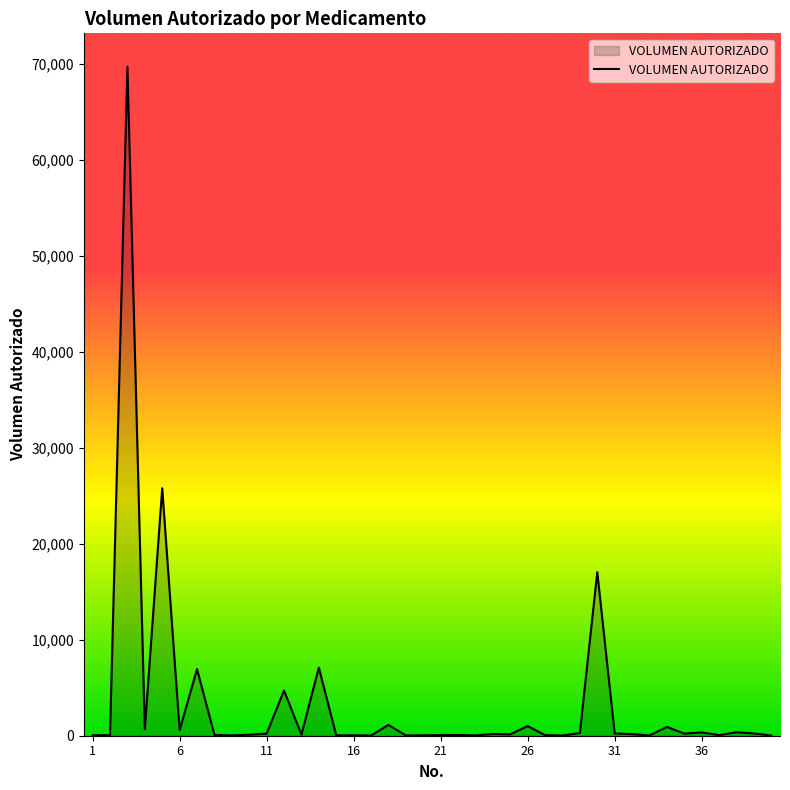

What is the maximum value shown in the chart?

69699